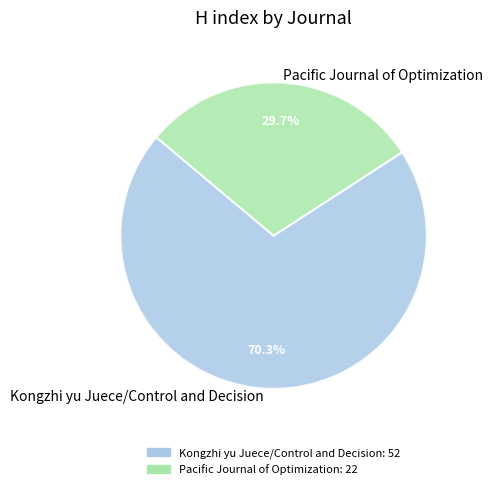

To the nearest percent, what is the combined percentage of Kongzhi yu Juece/Control and Decision and Pacific Journal of Optimization?

100%